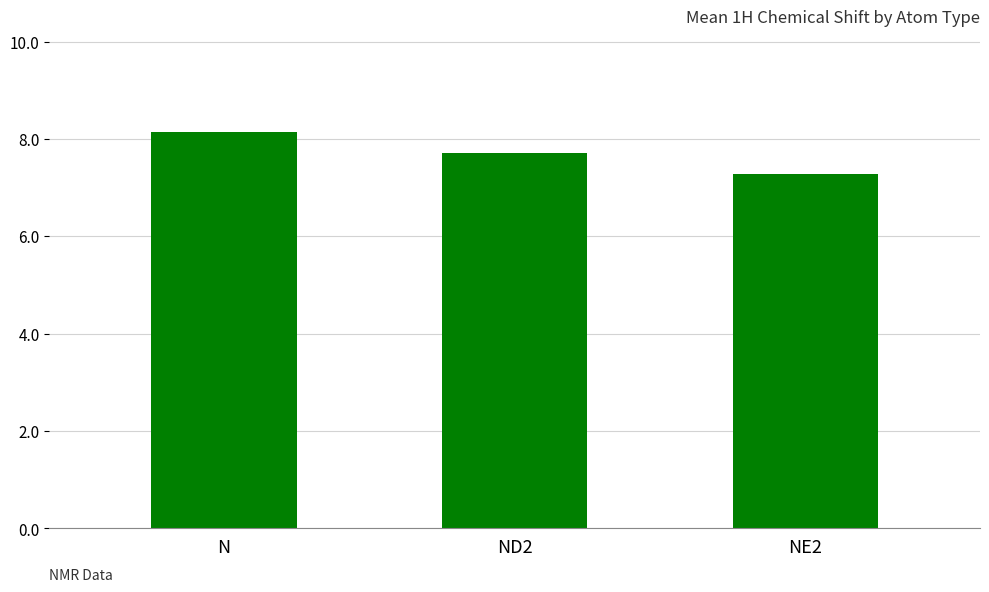

What is the sum of the values at ND2 and N?

15.9